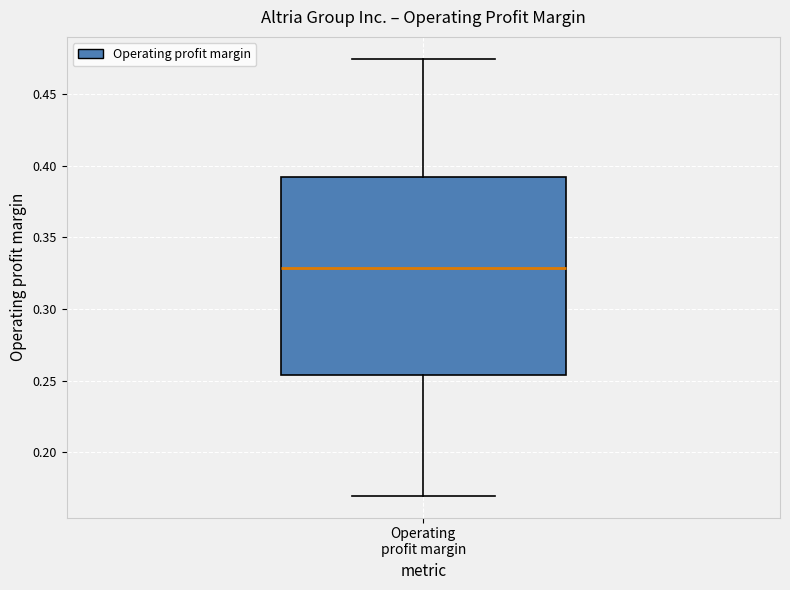

Transcribe this box plot: give where the median line is, the range the box spans, and where the two whiskers end, as read against the y-axis. The values are not printed on the chart, so give them approximately, as read against the axis.

median 0.330, box 0.255 to 0.390, whiskers 0.170 to 0.475